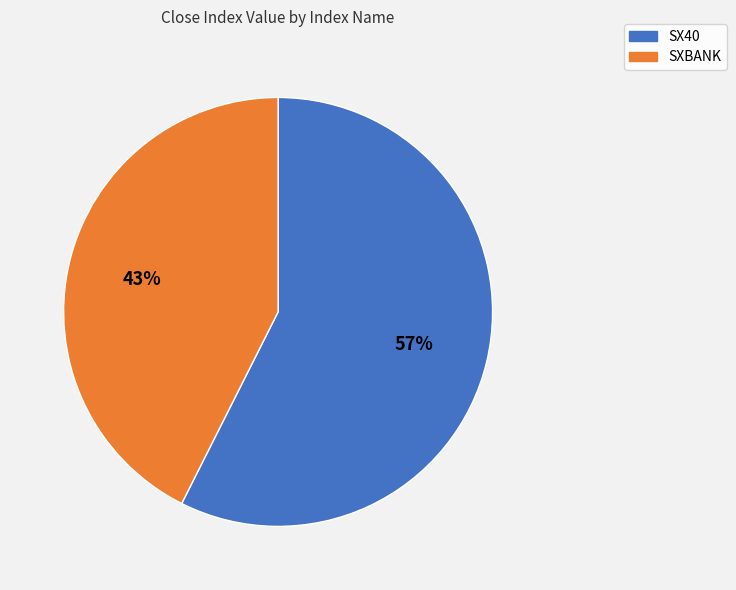

To the nearest percent, what is the average slice percentage?

50%